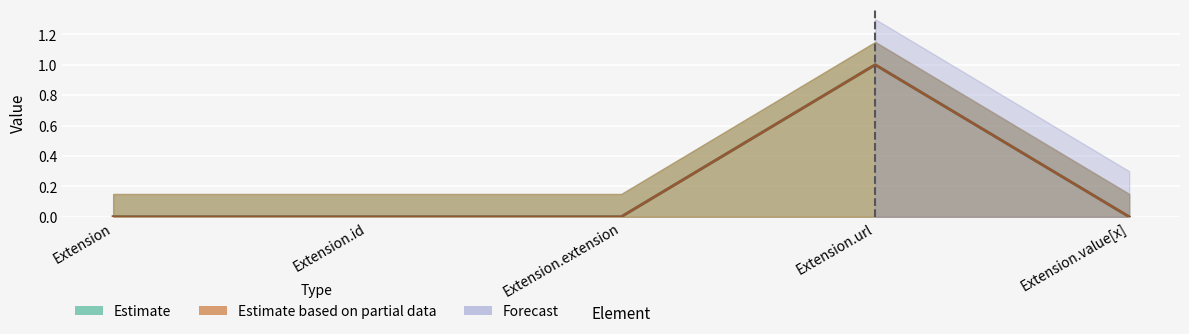

Reading right to left, list all the values displayed in this chart.

Min: 0	1	0	0	0
Base Min: 0	1	0	0	0